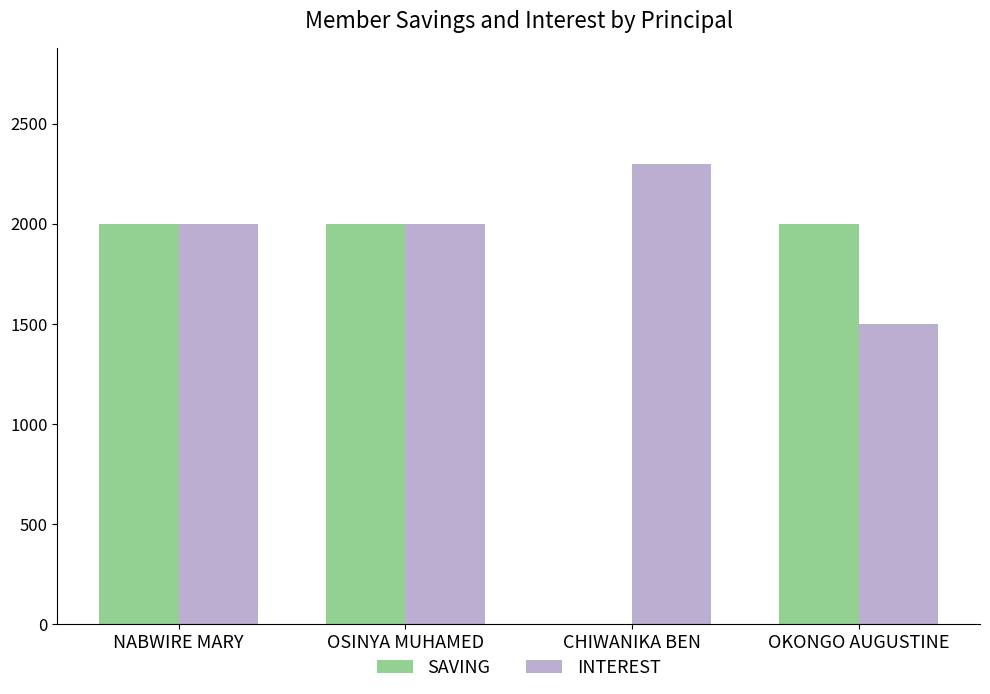

What is the approximate value of SAVING at OSINYA MUHAMED, to the nearest 50?

2000